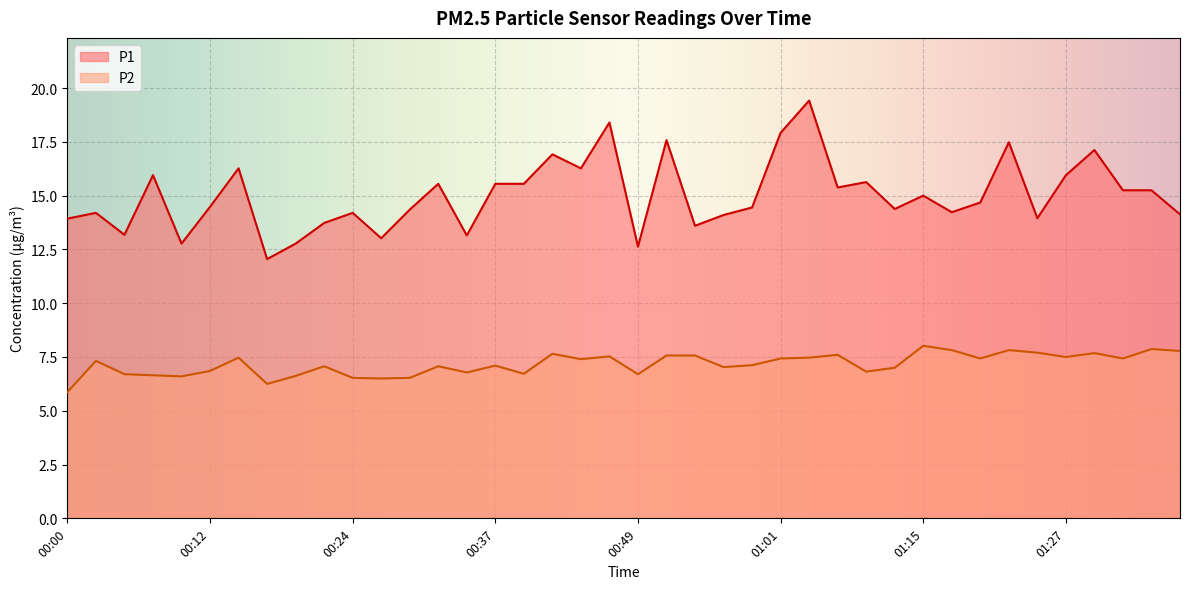

The value of P2 at 01:12 is 9.2. True or false?

False